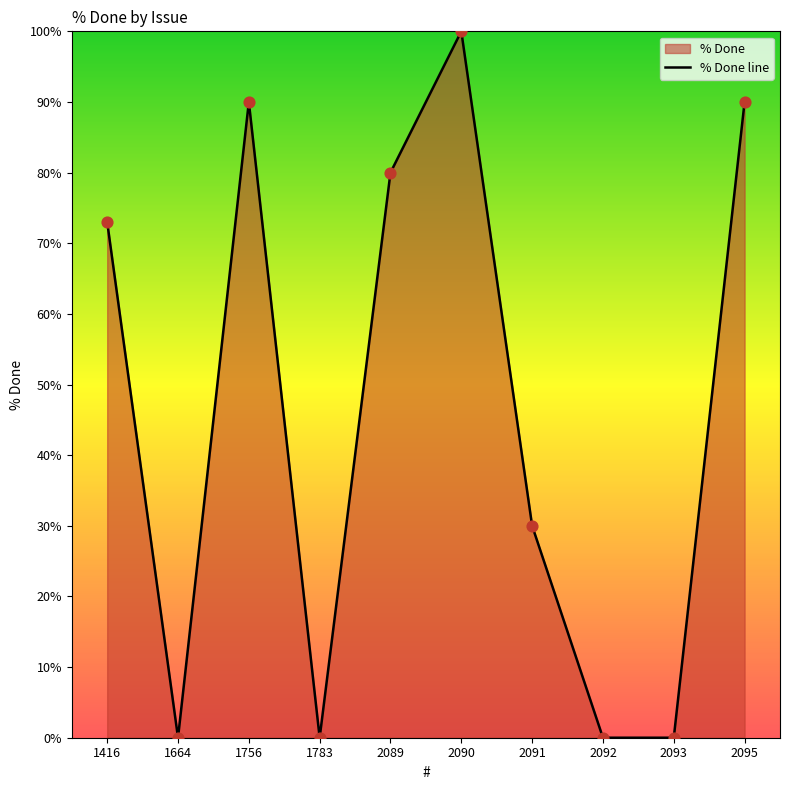

What is the change in value from 2089 to 2093?

-80